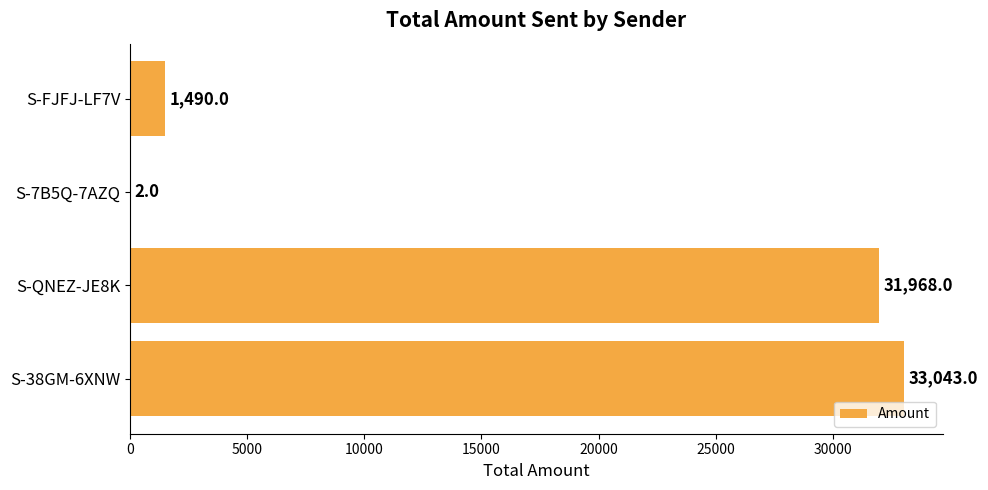

The value at S-38GM-6XNW is 33043. True or false?

True